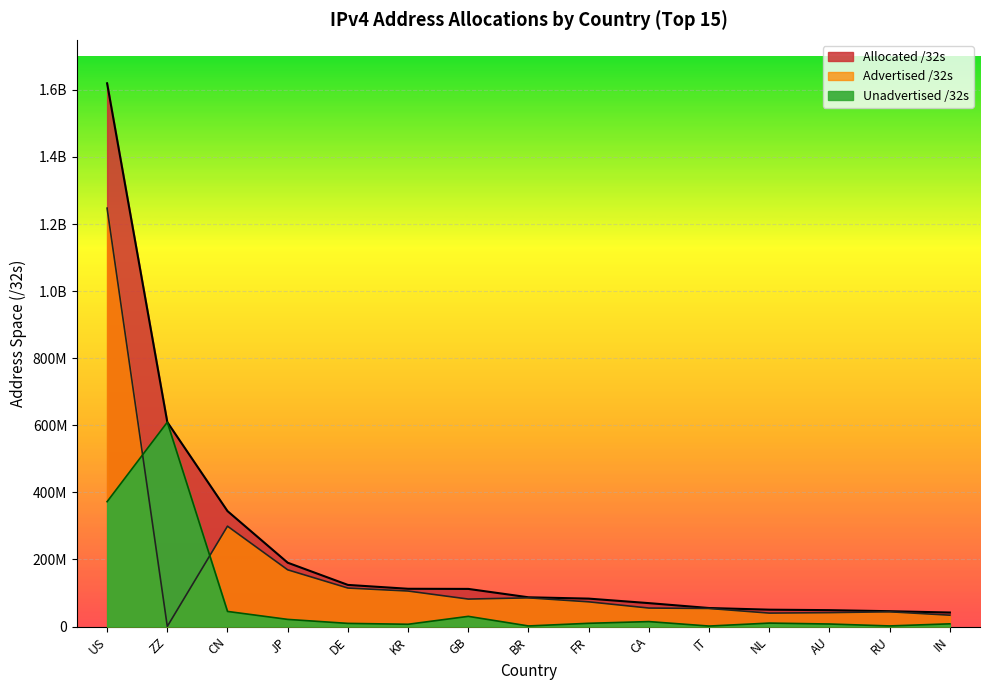

True or false: Allocated /32s and Unadvertised /32s cross at least once.

False